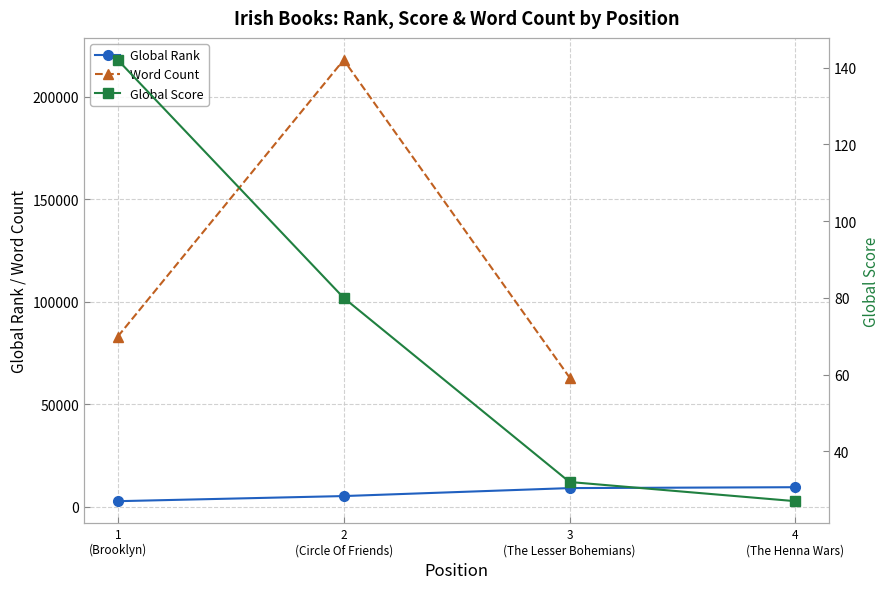

How many lines are shown in the chart?

3